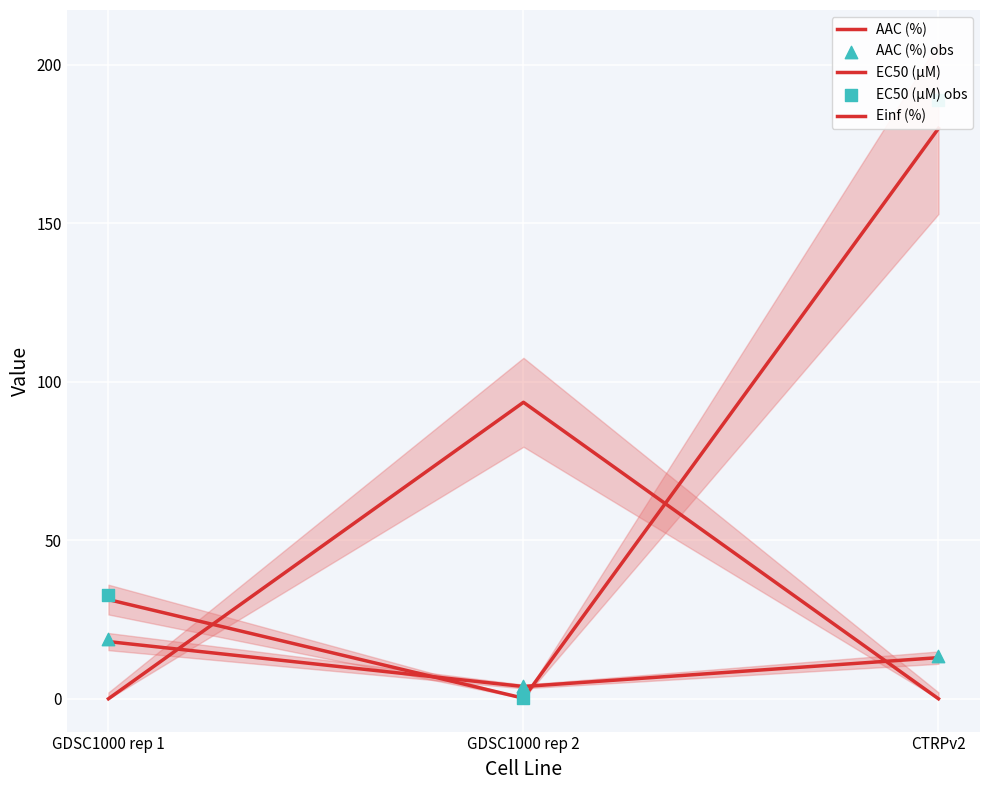

At how many categories does at least one series exceed 119?

1